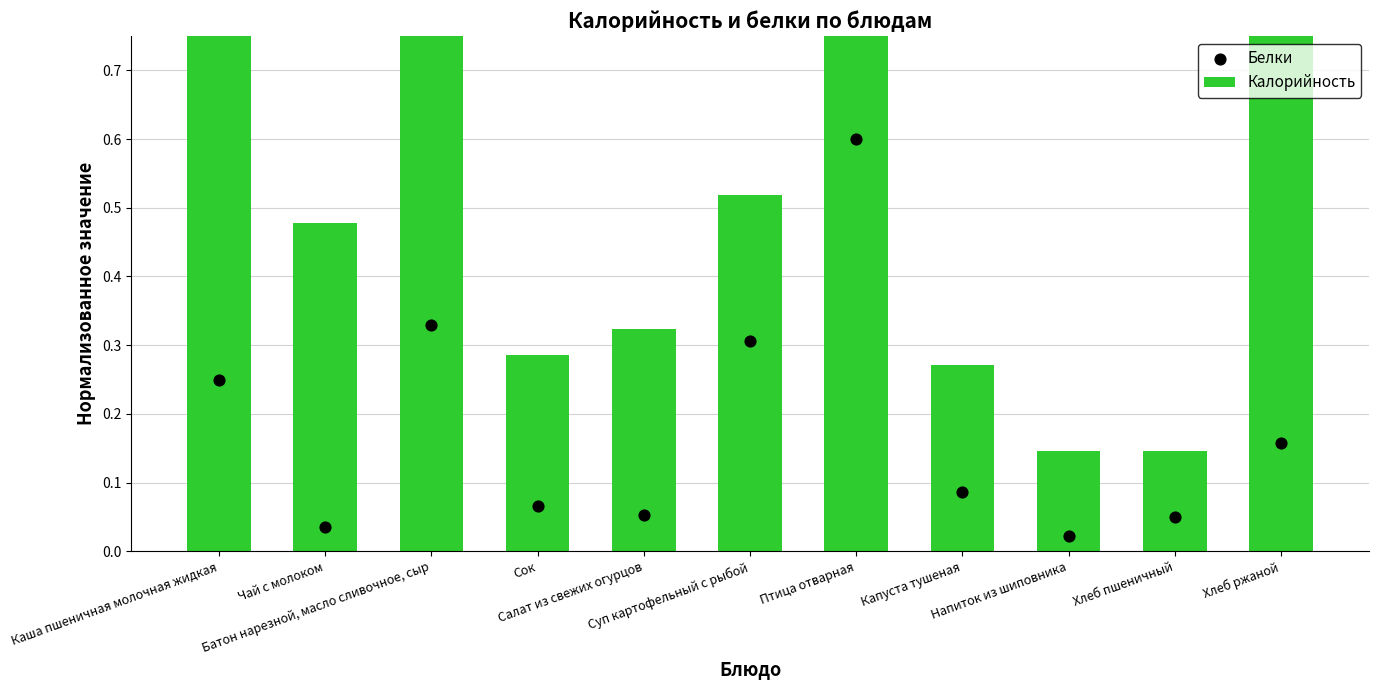

Which series reaches the minimum Y coordinate?

Белки